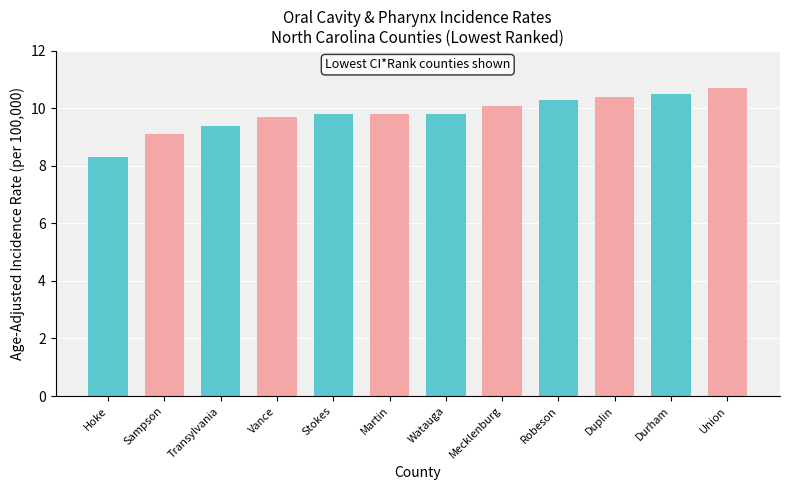

Between Hoke and Robeson, which is larger?

Robeson